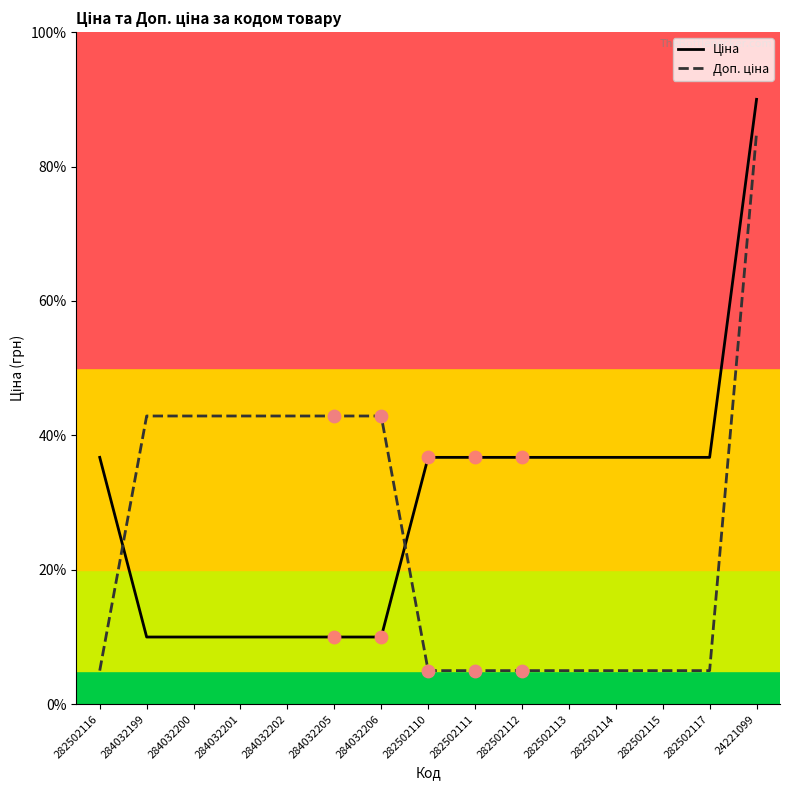

What is the difference between the highest and lowest values at 284032199?

32.9